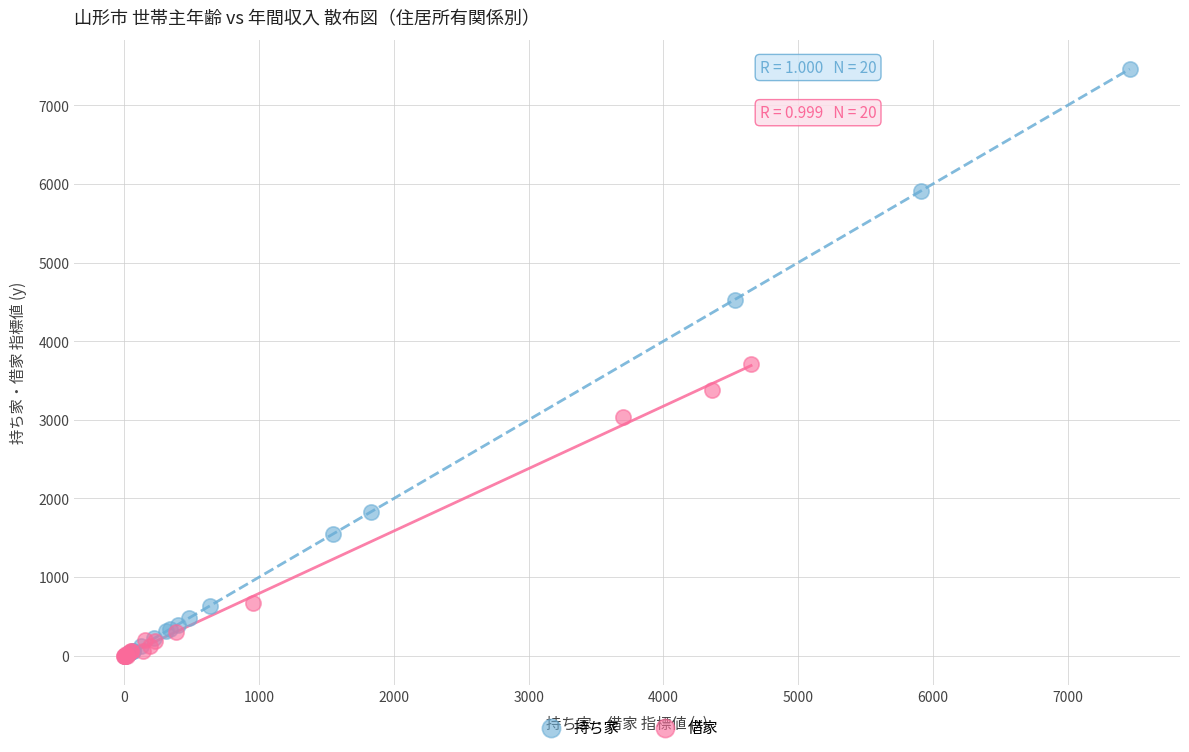

What are all the series names shown in the legend?

持ち家, 借家